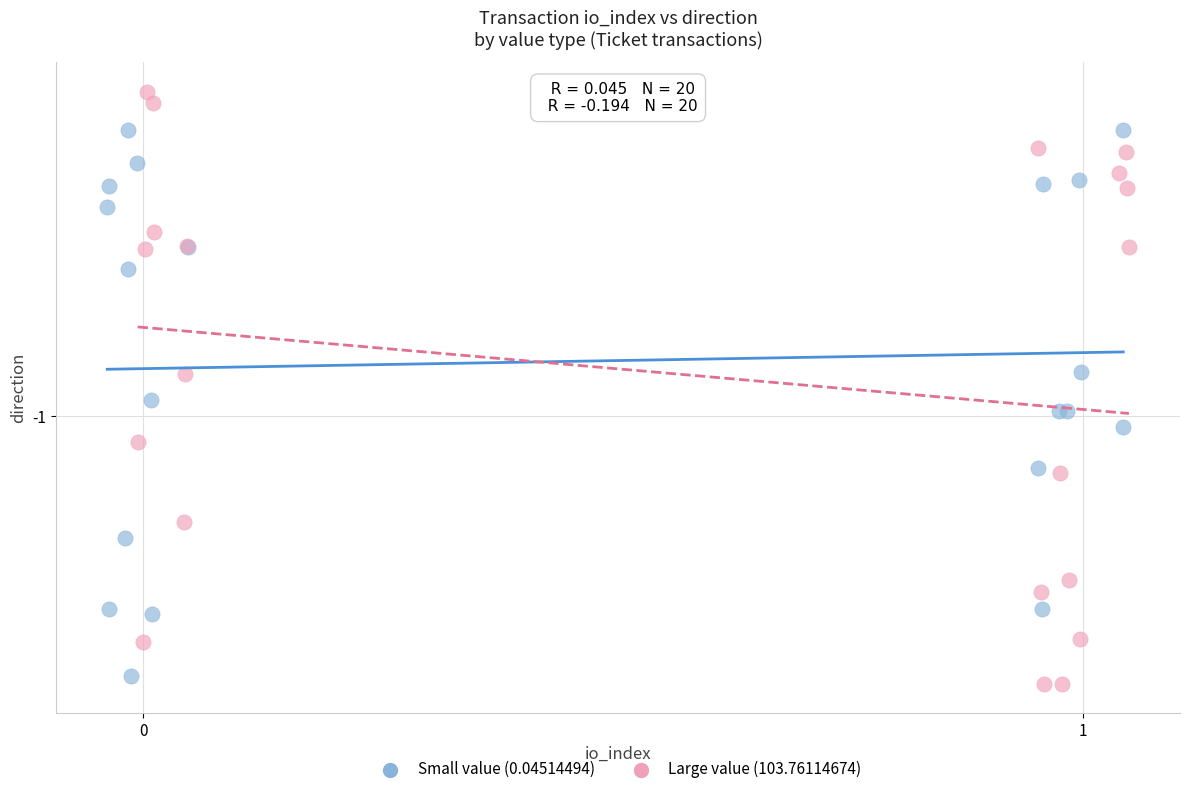

Which series contains the highest Y value?

Large value (103.76114674)